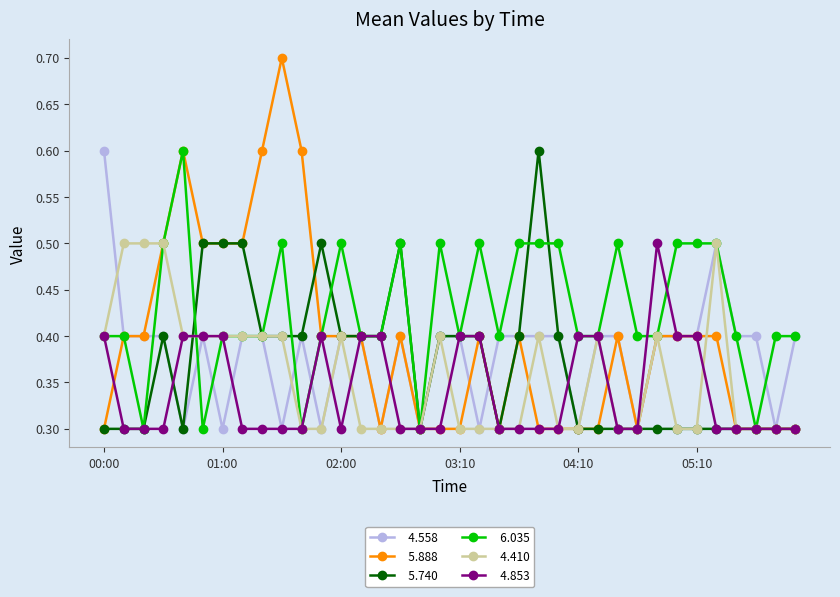

What is the smallest value displayed?

0.3